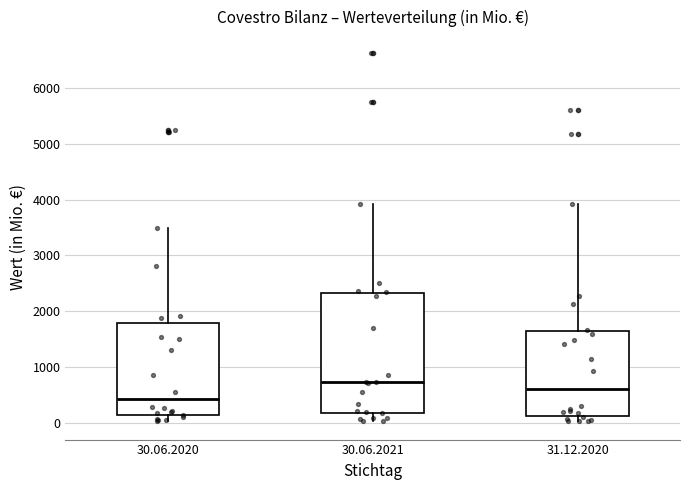

Which box has the highest median line?

30.06.2021